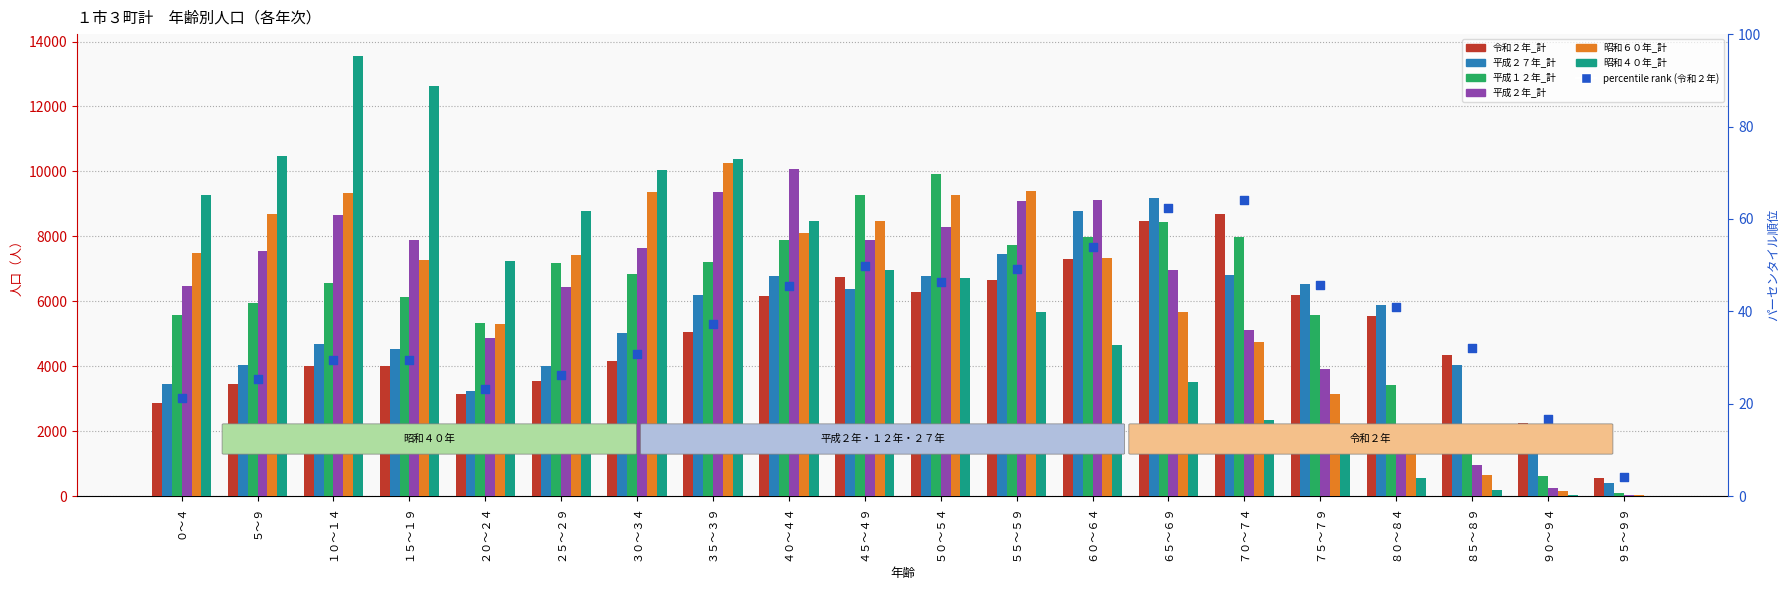

Which series contains the highest Y value?

昭和４０年_計